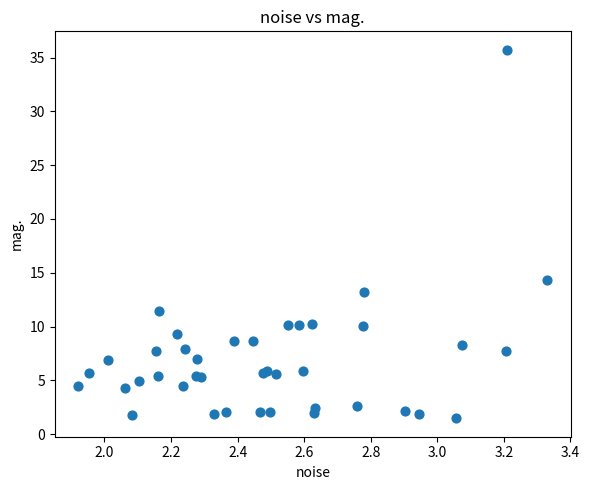

What Y value in the scatter plot is closest to 18?

14.3